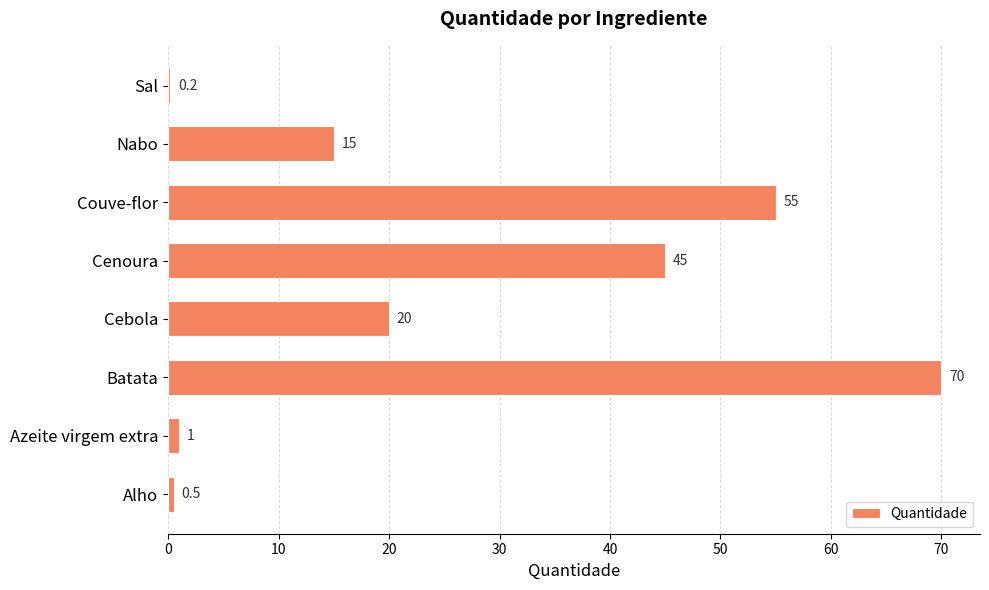

What is the maximum value shown in the chart?

70.0